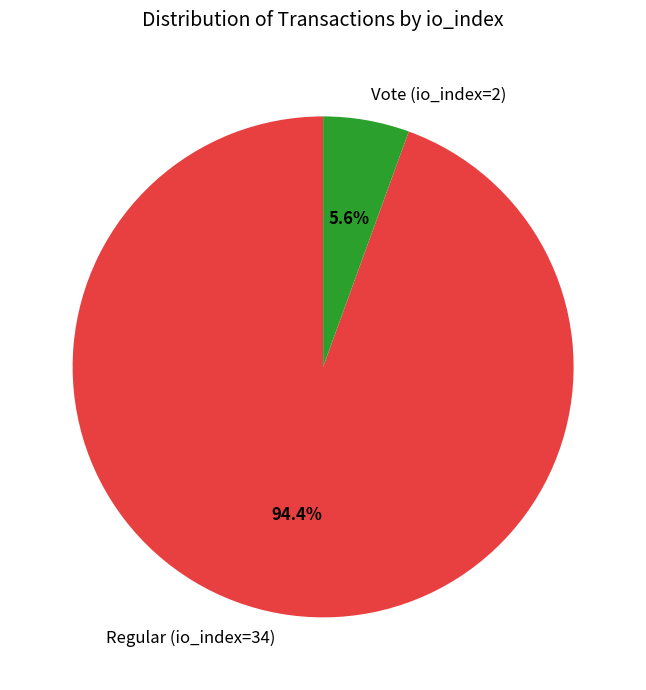

How many segments does this pie chart have?

2